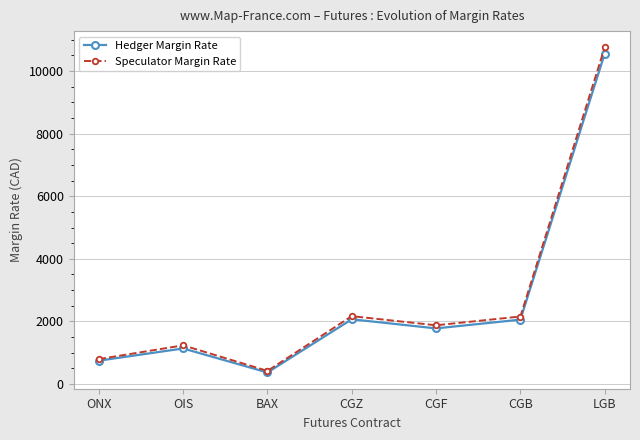

What is the spread (max minus min) of values at ONX?

50